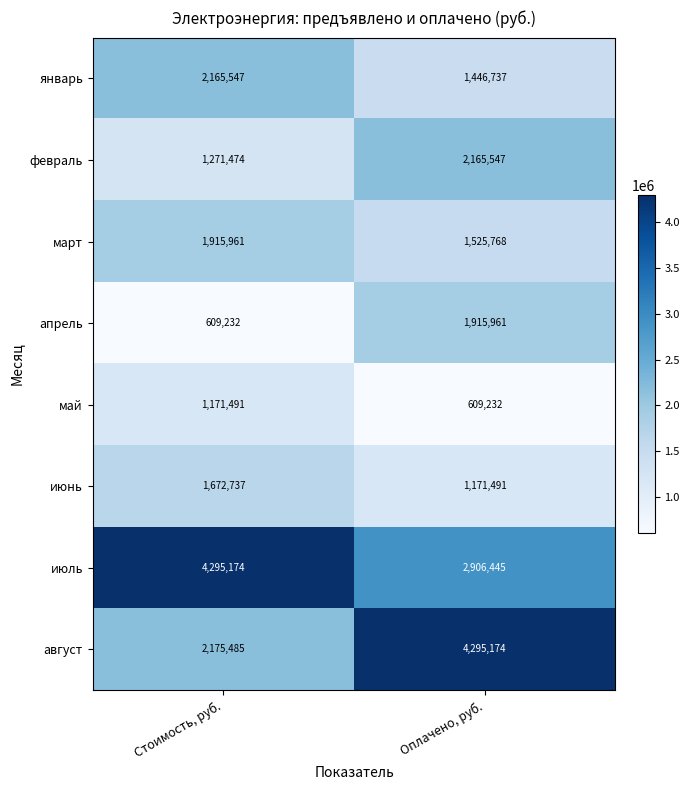

At which category is the sum across all series the highest?

Оплачено, руб.